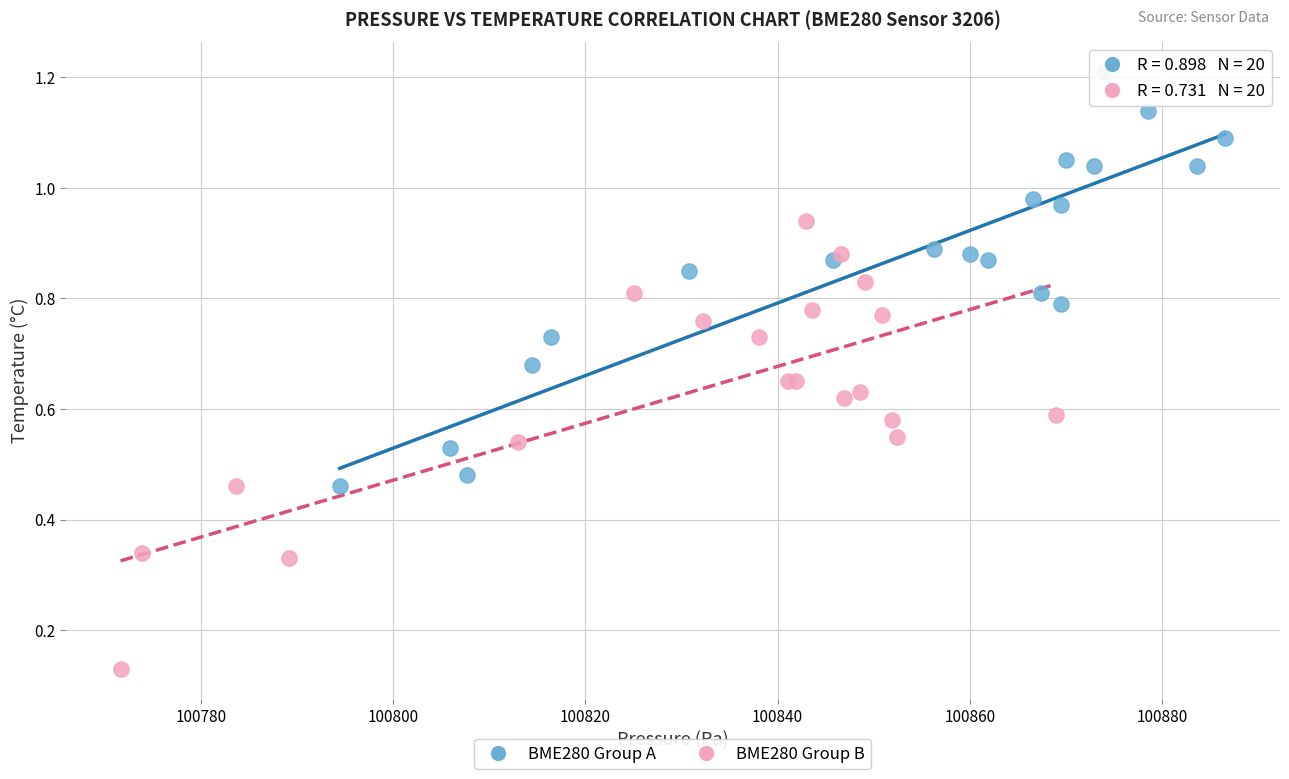

Which series reaches the minimum Y coordinate?

BME280 Group B